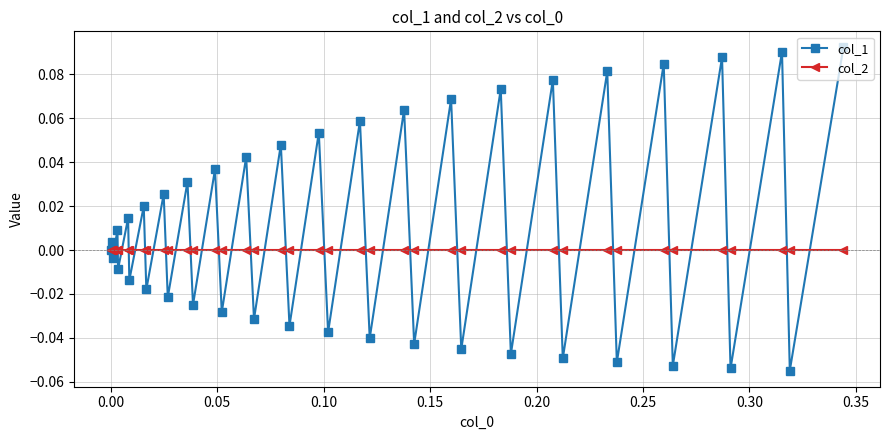

Which series has the largest total across all categories?

col_1